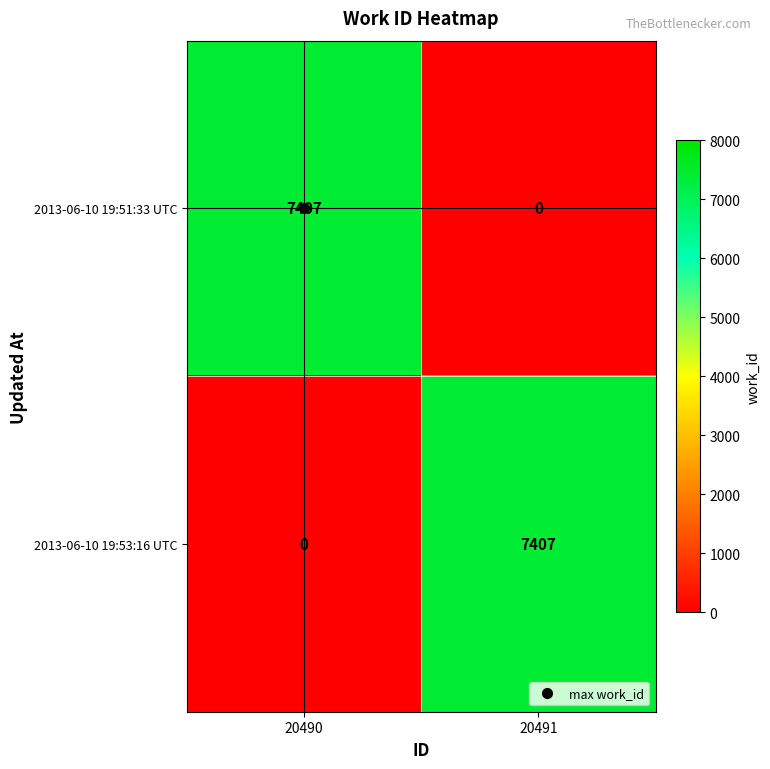

At which label does 2013-06-10 19:53:16 UTC reach its minimum?

20490